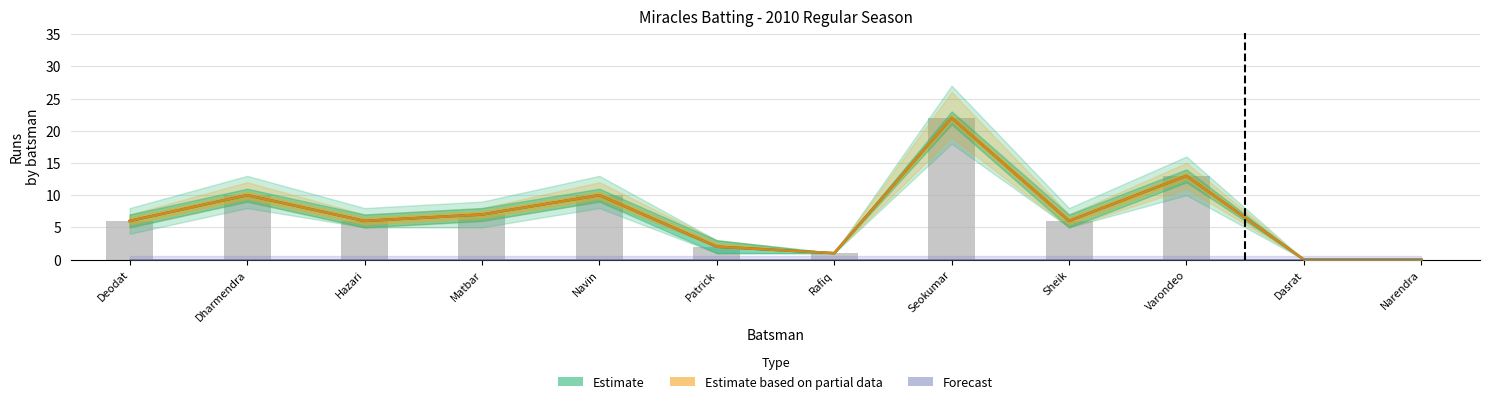

Reading left to right, transcribe all the data shown in this chart.

Estimate (Runs): 6	10	6	7	10	2	1	22	6	13	0	0
Estimate based on partial data (Balls): 6	10	6	7	10	2	1	22	6	13	0	0
Forecast (Fours): 0	0	0	0	0	0	0	0	0	0	0	0
Runs: 6	10	6	7	10	2	1	22	6	13	0	0